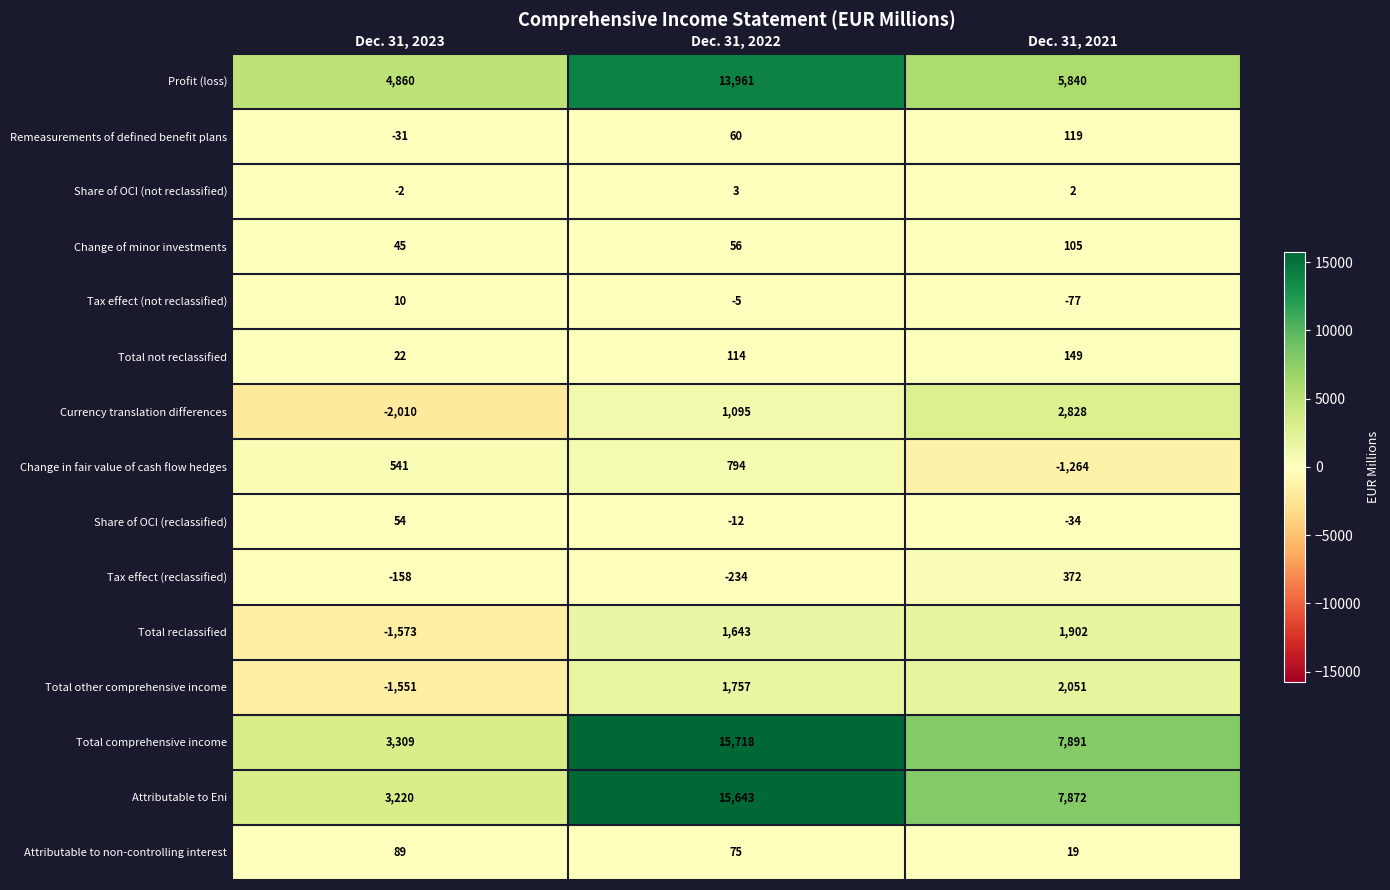

List the series in order of their peak value, lowest first.

Share of OCI (not reclassified), Tax effect (not reclassified), Share of OCI (reclassified), Attributable to non-controlling interest, Change of minor investments, Remeasurements of defined benefit plans, Total not reclassified, Tax effect (reclassified), Change in fair value of cash flow hedges, Total reclassified, Total other comprehensive income, Currency translation differences, Profit (loss), Attributable to Eni, Total comprehensive income